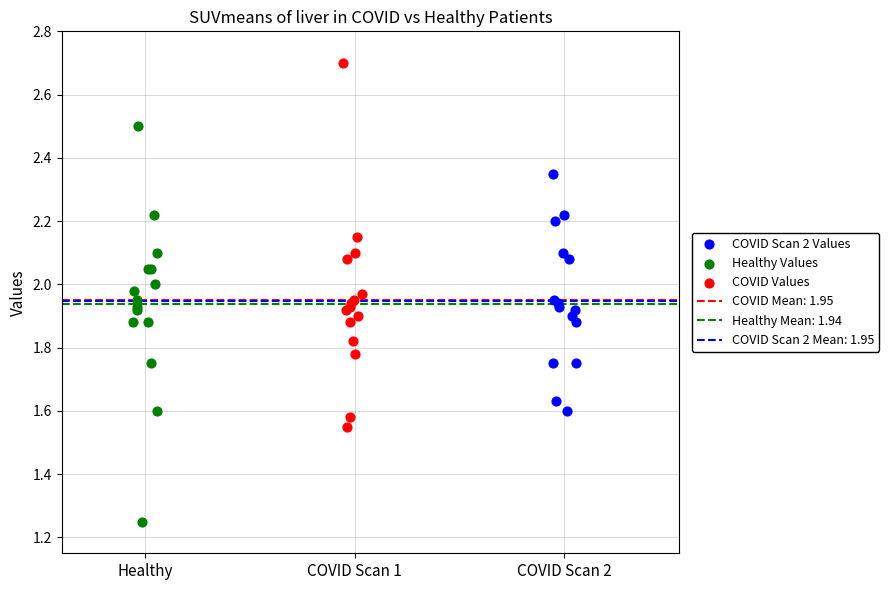

Which series contains the highest Y value?

COVID Values